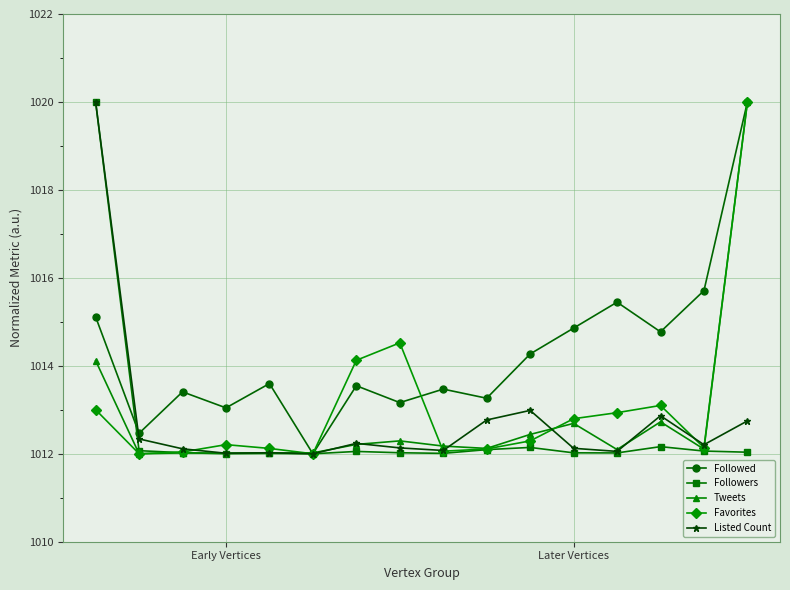

How many data points does each series have?

16